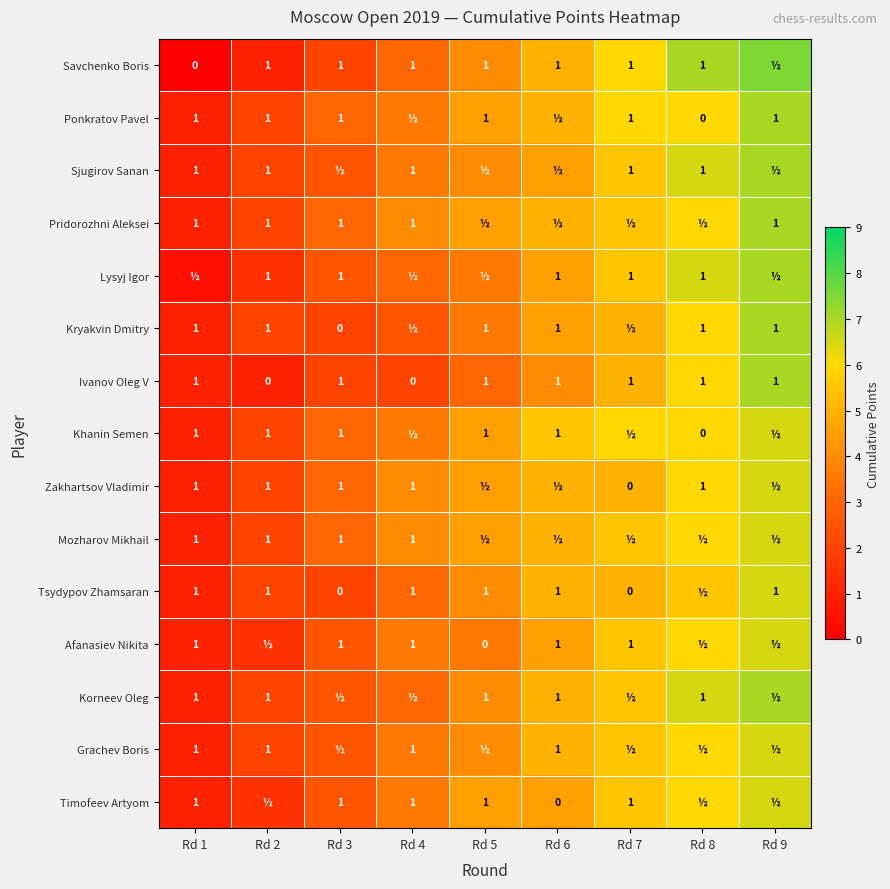

What is the difference between the second highest and second lowest values in the Ivanov Oleg V series?

1.0